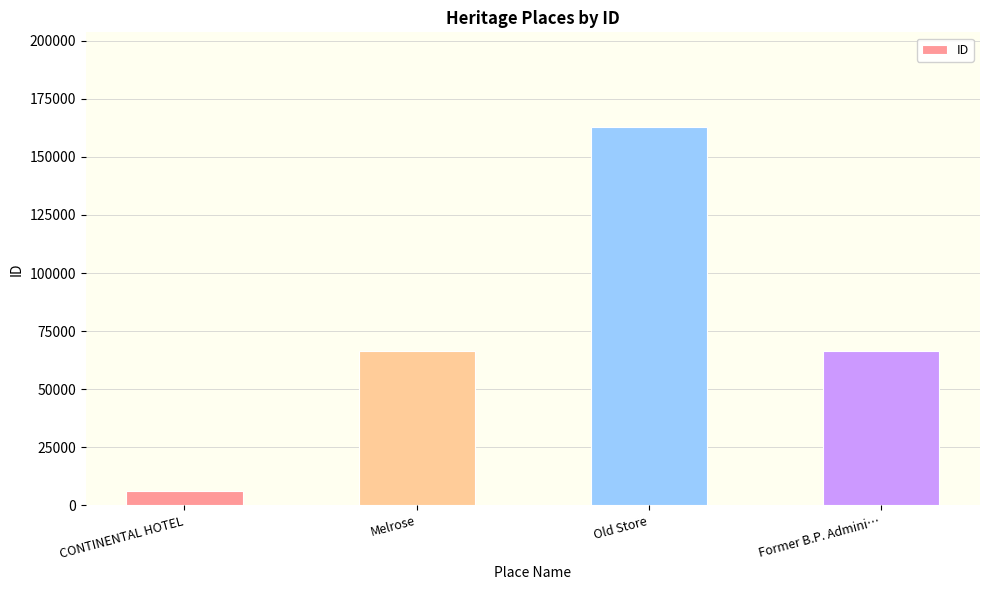

What is the difference between the values at Former B.P. Admini… and Melrose?

198